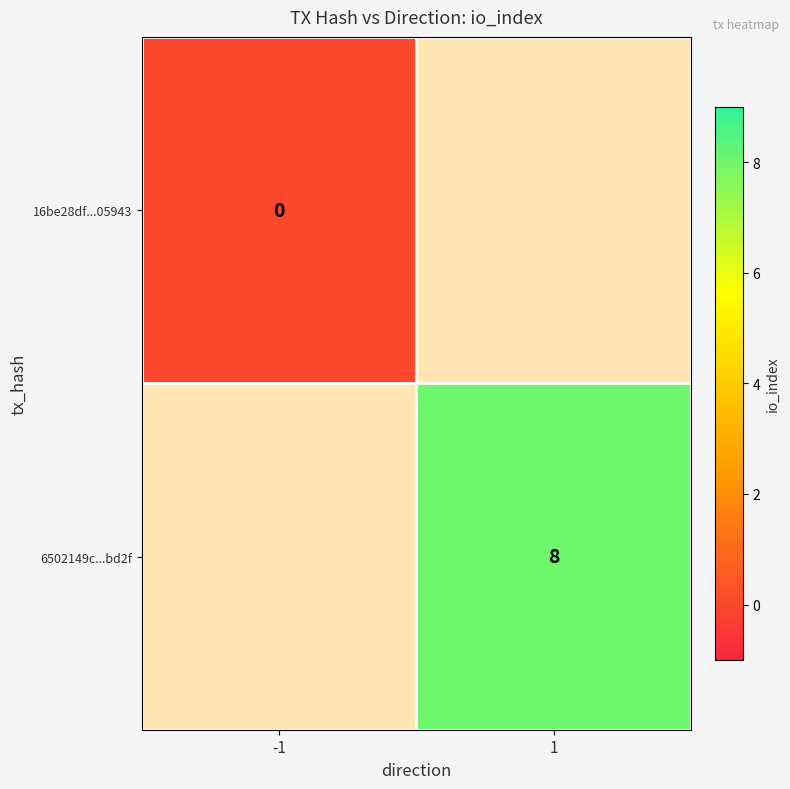

Which label corresponds to the largest value in the chart?

1